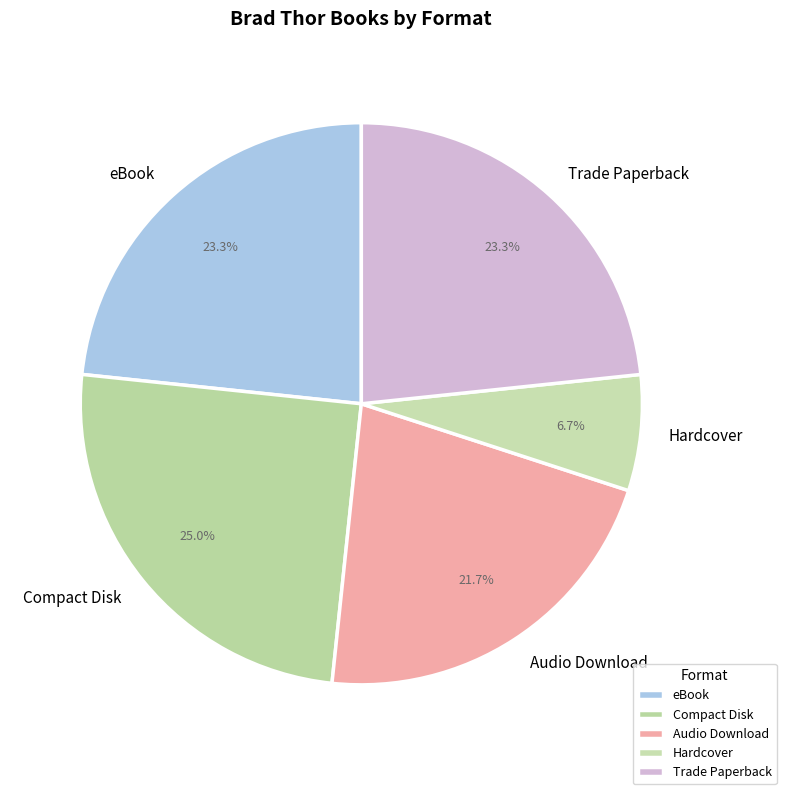

To the nearest percent, what is the difference between the largest and smallest slice percentages?

18%